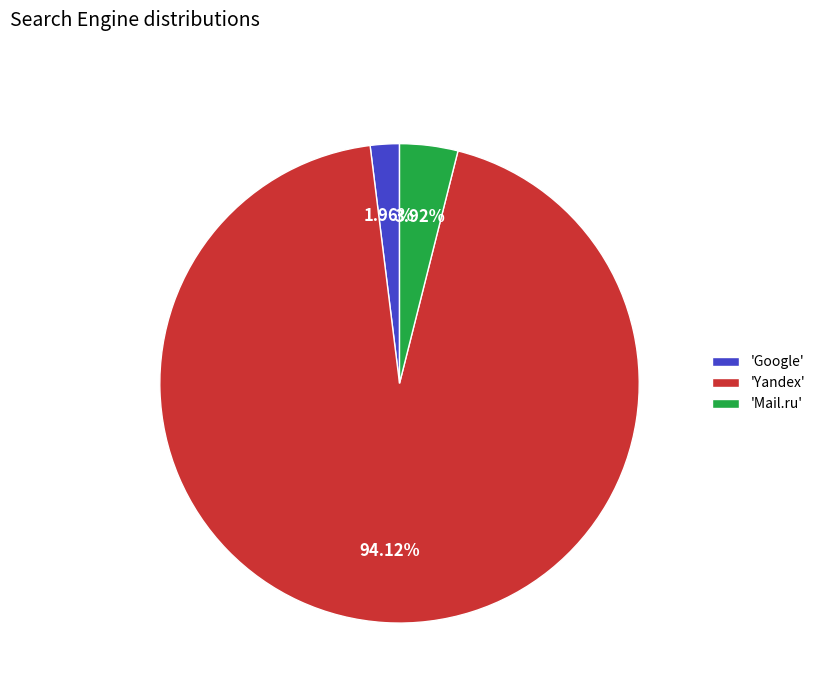

How many segments does this pie chart have?

3